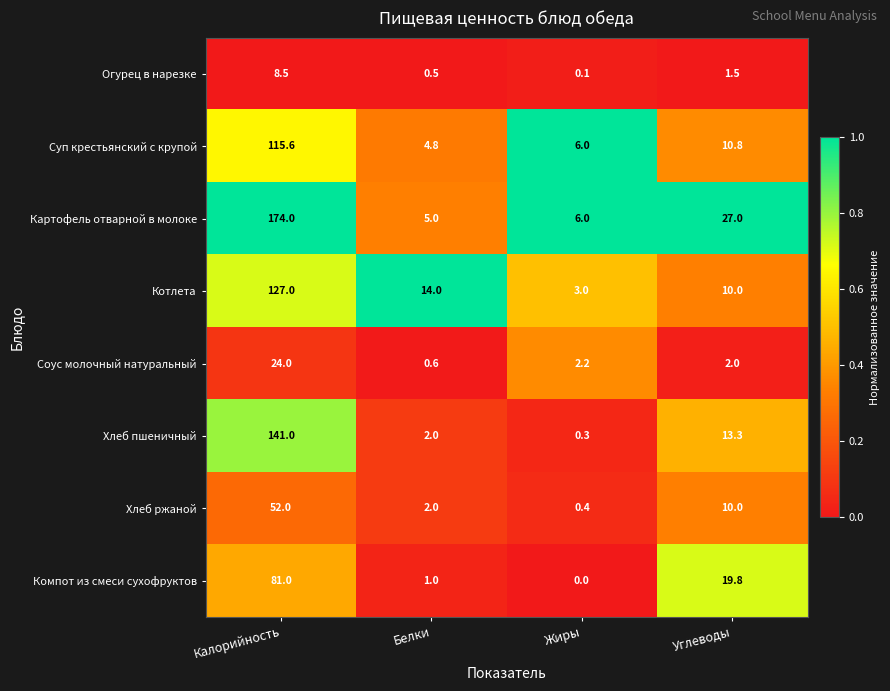

Is it true that Огурец в нарезке equals 0.5 at Белки?

True